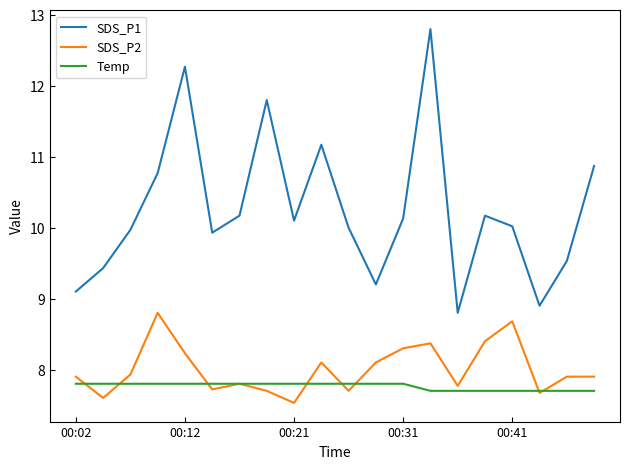

Which series has the widest spread of values?

SDS_P1